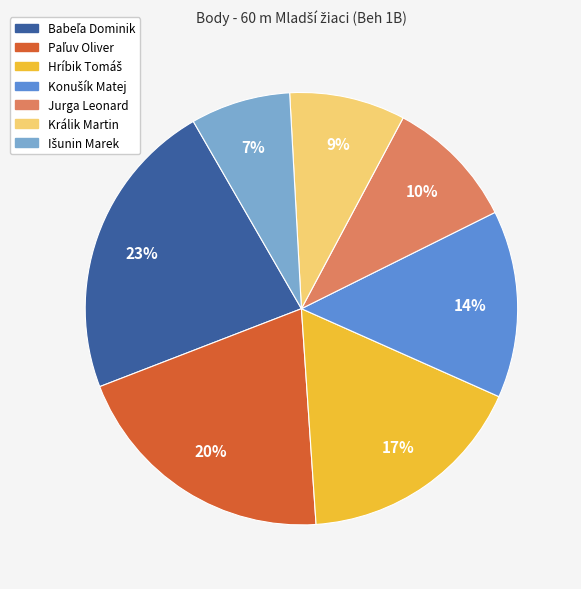

What percentage is the Králik Martin slice, to the nearest percent?

9%